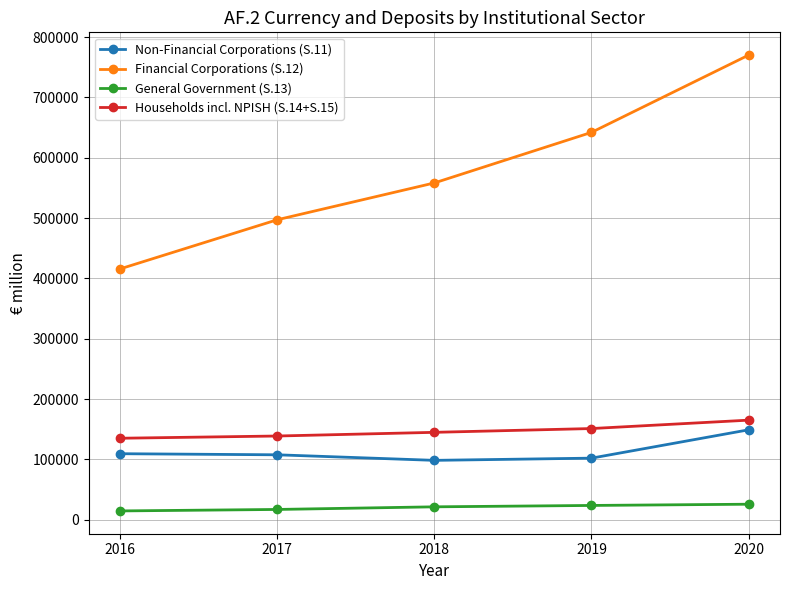

What is the value of the General Government (S.13) point at the 5th from the left?

25843